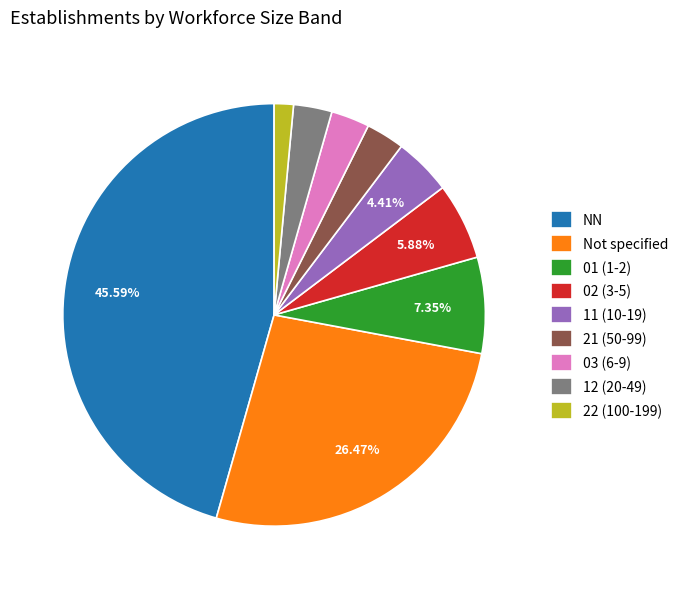

To the nearest percent, what is the difference between the largest and smallest slice percentages?

44%